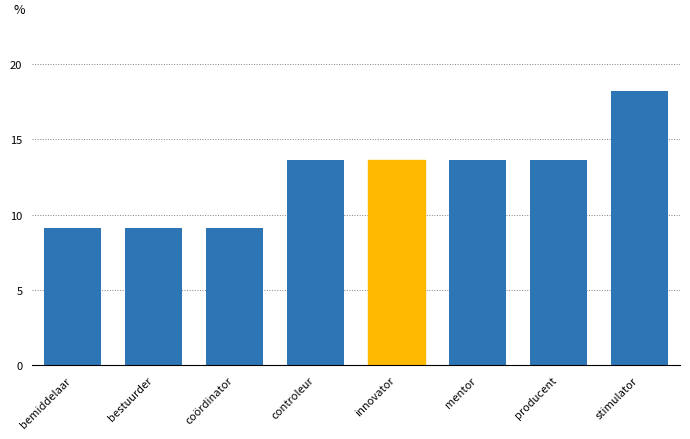

The chart shows a value of 22.5 at producent. True or false?

False